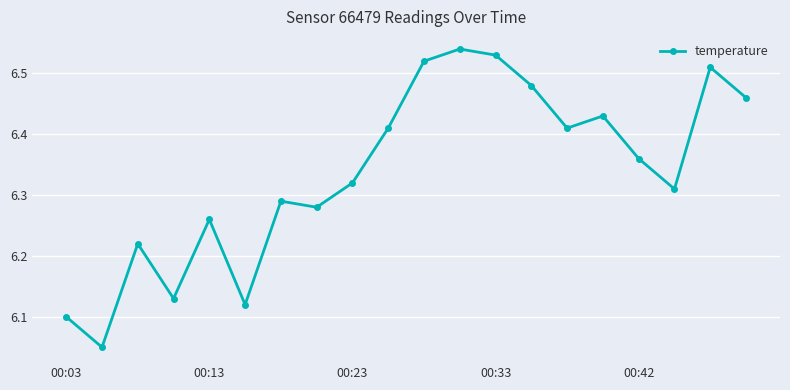

How many values are between 6 and 7?

20